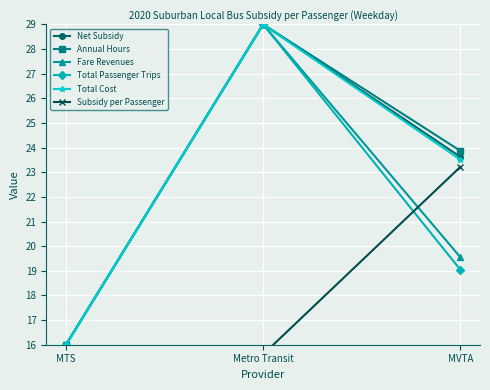

What is the highest value of the Net Subsidy series?

29.0